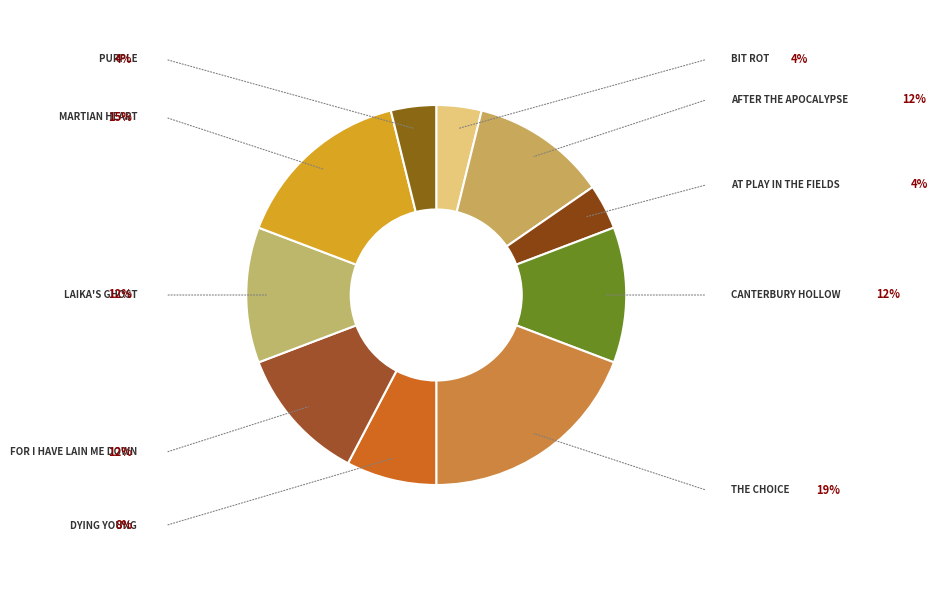

Is there a majority slice in this chart?

No